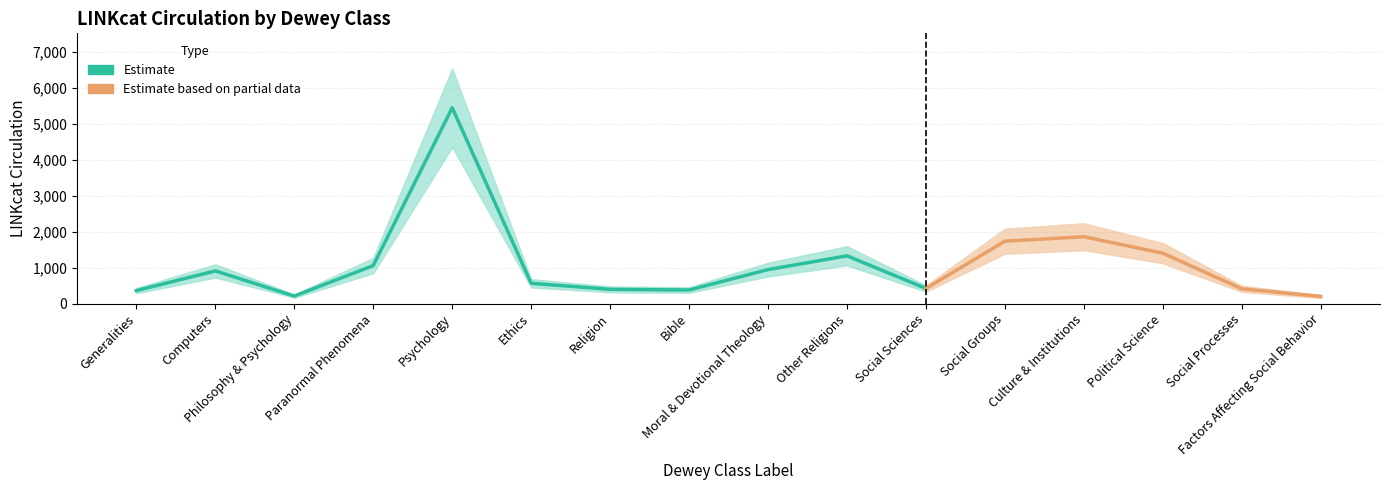

What is the difference between the second highest and minimum values in the Upper Bound series?

1995